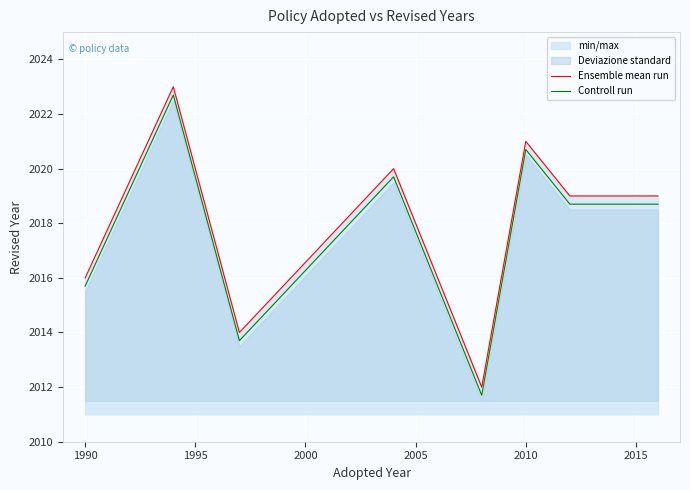

True or false: Controll run and Ensemble mean run intersect in this chart.

False